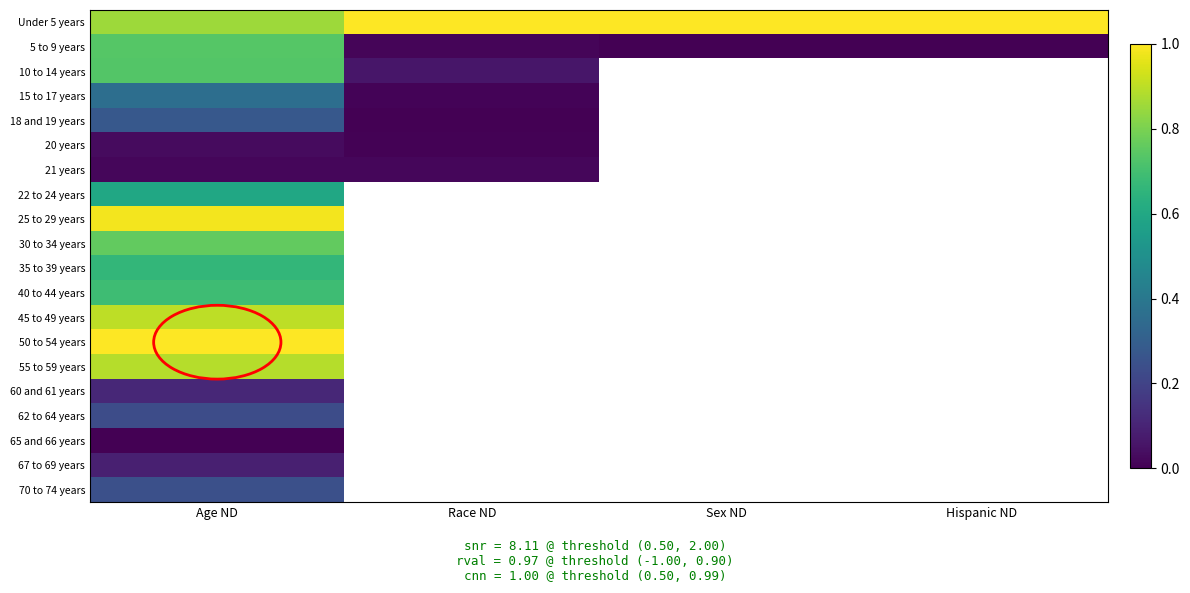

The value of 20 years at Race ND is 0.0. True or false?

True